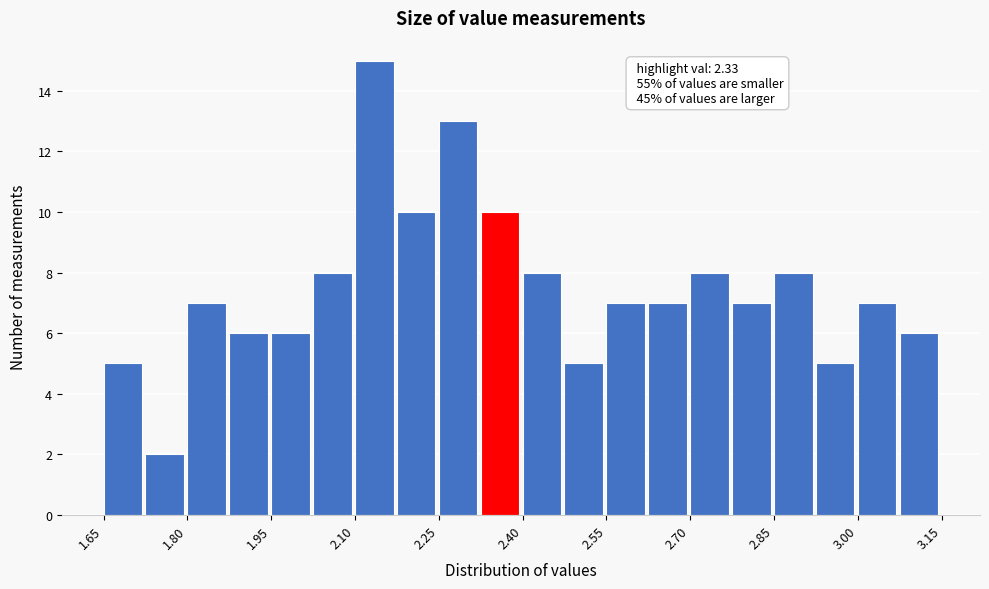

Read against the x-axis, roughly where is the centre of the tallest bar?

2.14